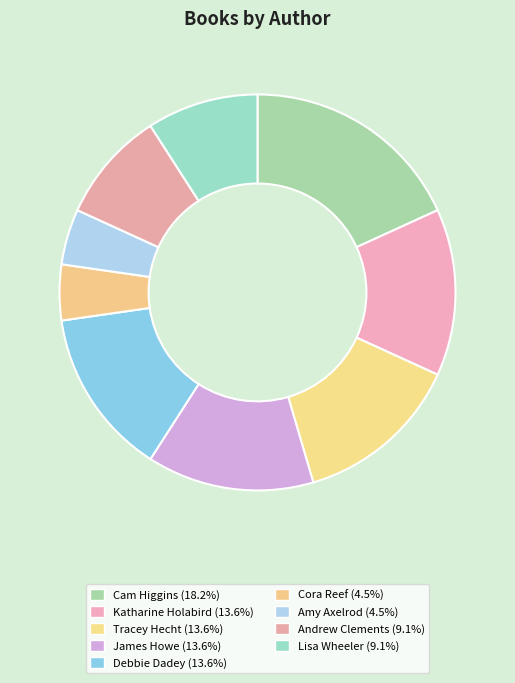

Which category has the biggest portion of the pie?

Cam Higgins (171886190)